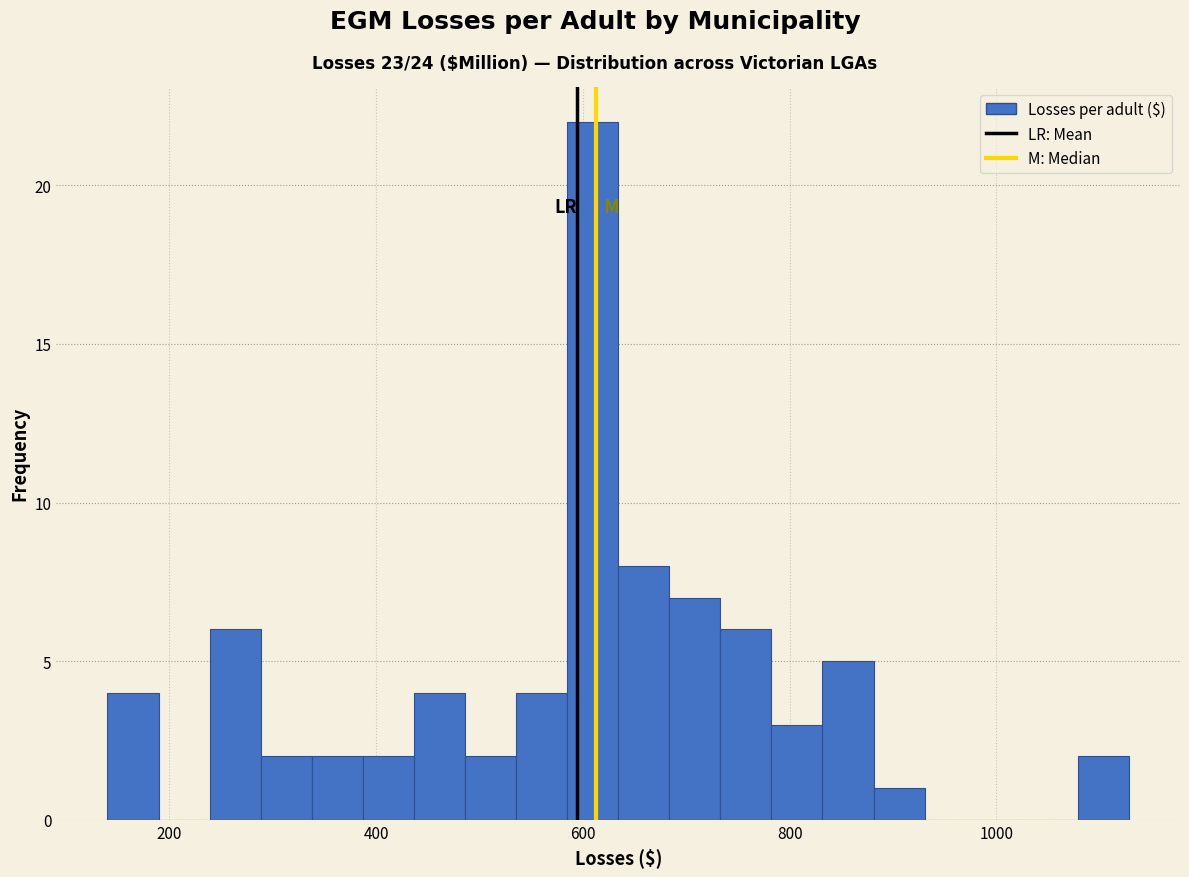

Around what value on the x-axis is the tallest bar? Give the approximate position of its centre, as read against the axis.

600